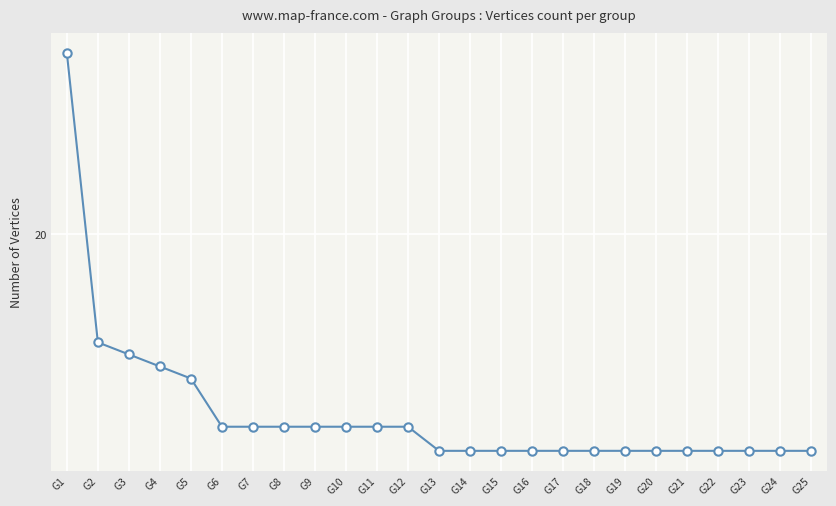

Does the chart display data point markers on the line(s)?

Yes